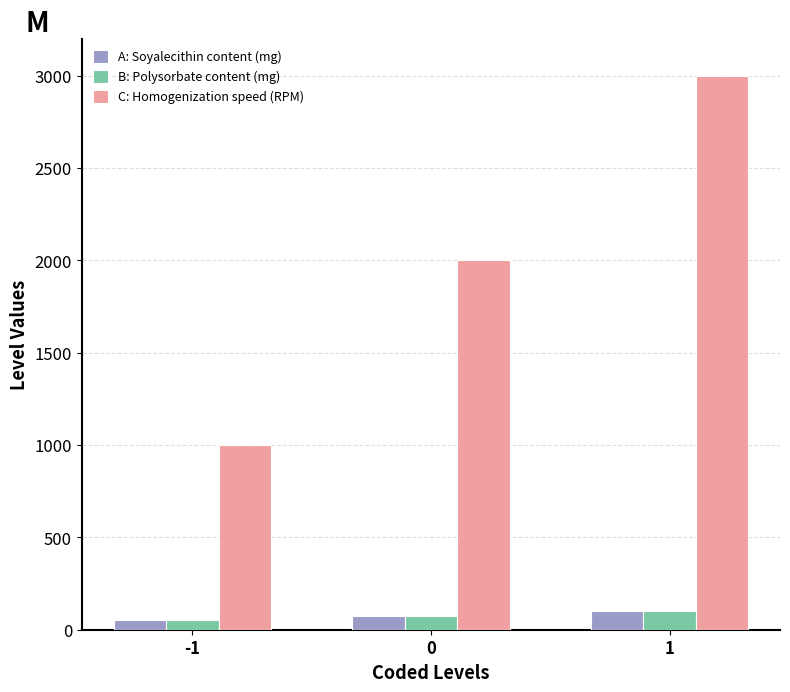

What is the sum of all C: Homogenization speed (RPM) values?

6000